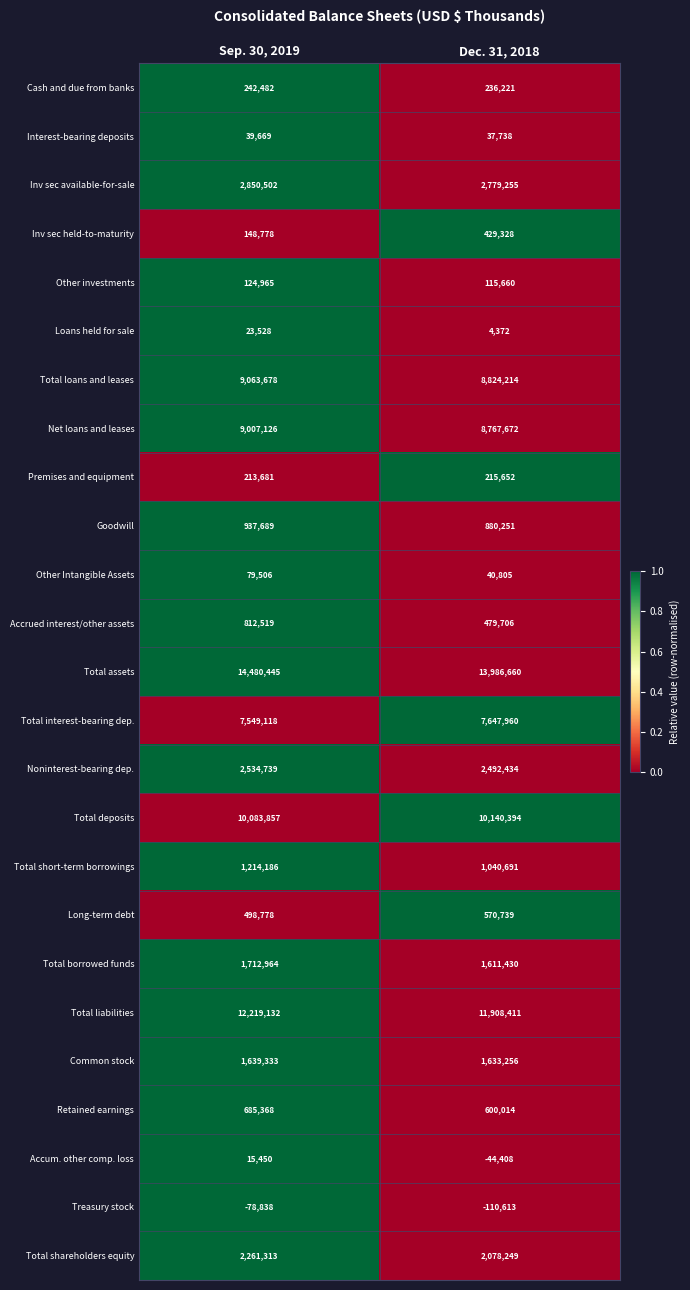

Which series has the largest range (max minus min)?

Total assets